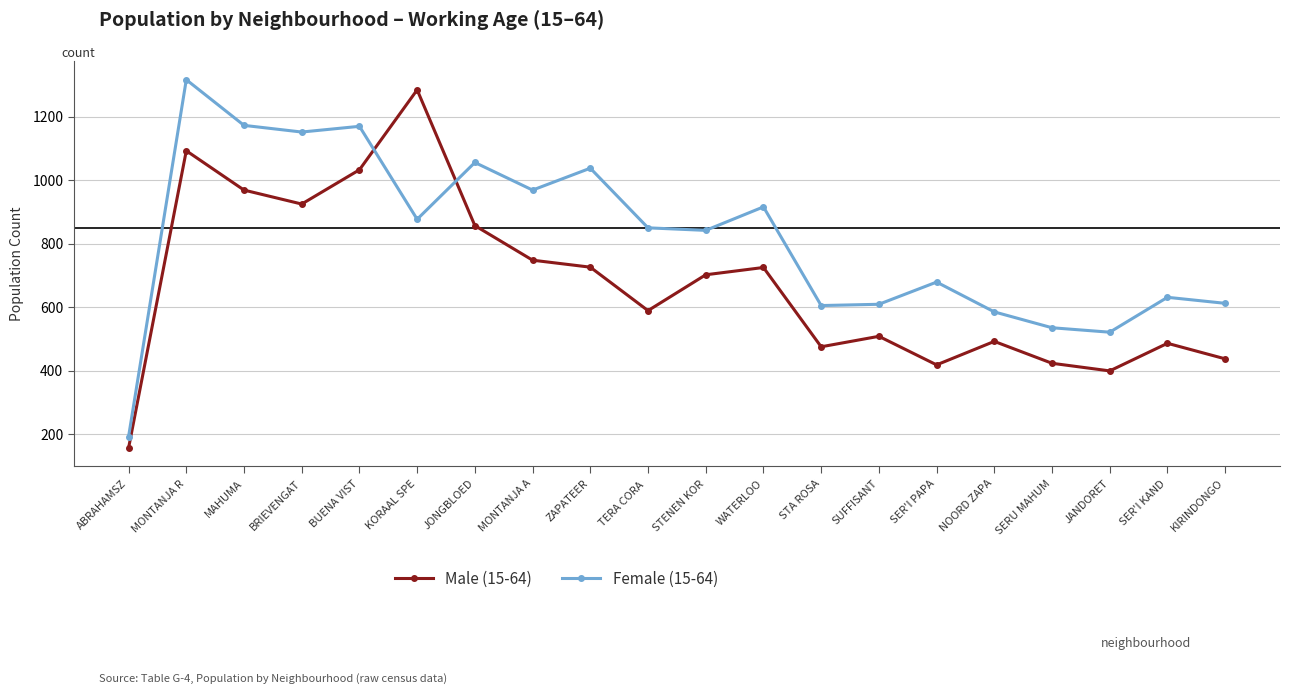

How many data points in Female (15-64) are less than 850?

10